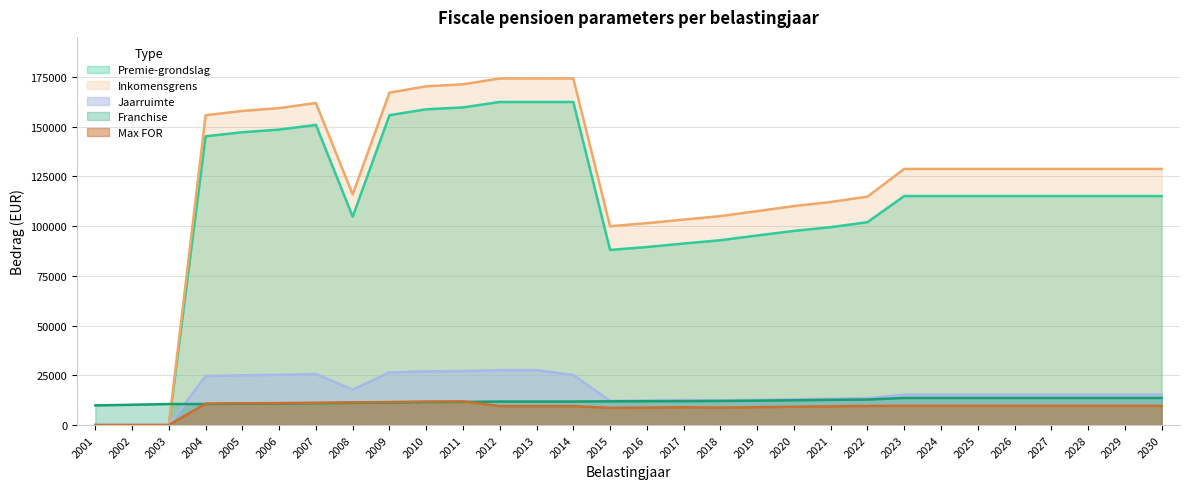

True or false: Max FOR and Premie-grondslag cross at least once.

False